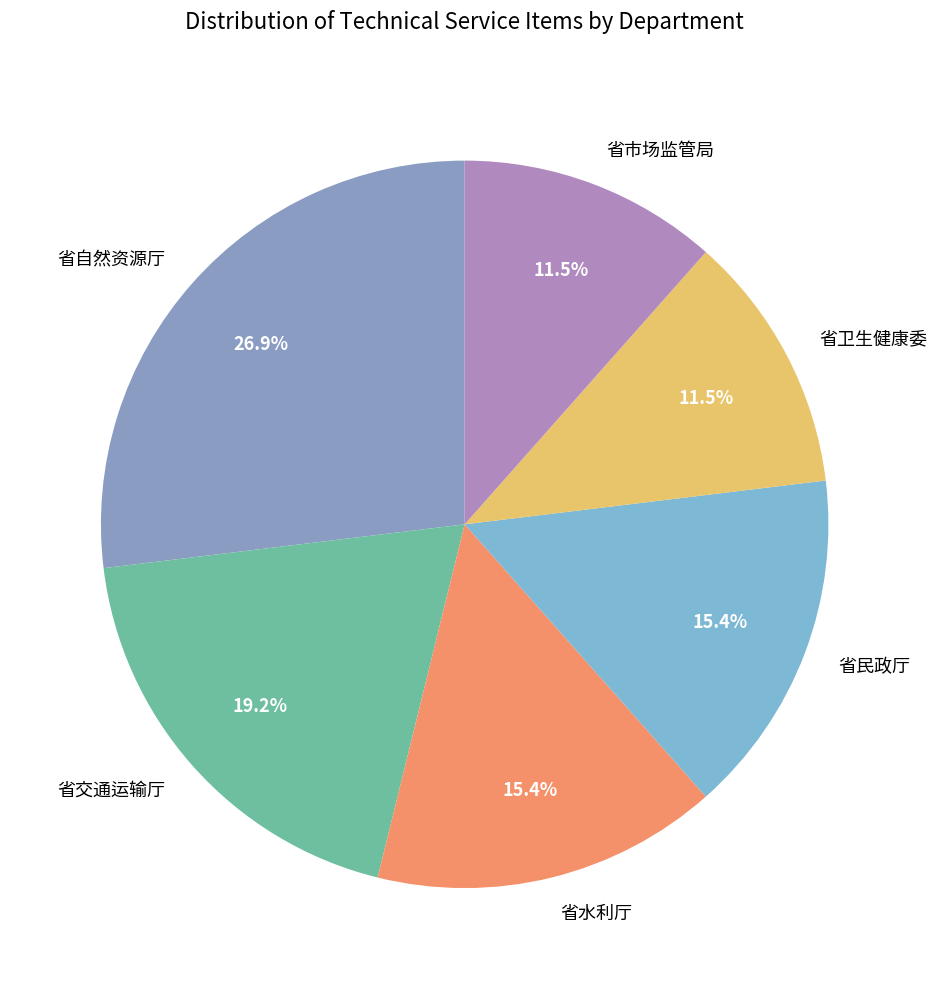

Which has a higher value, 省水利厅 or 省卫生健康委?

省水利厅